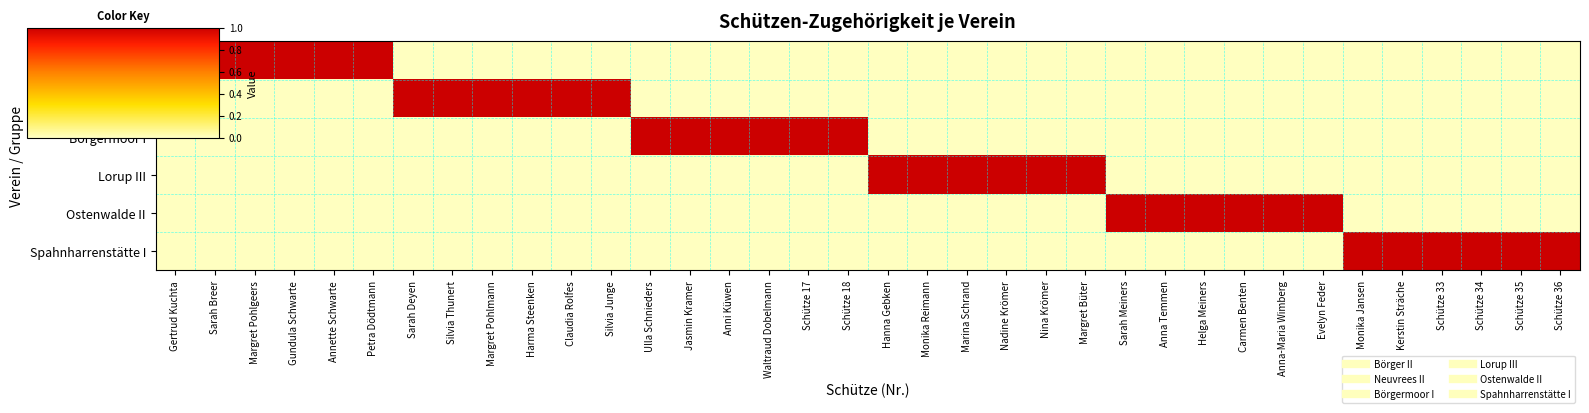

Which has a higher value, Helga Meiners or Anni Küwen?

Helga Meiners